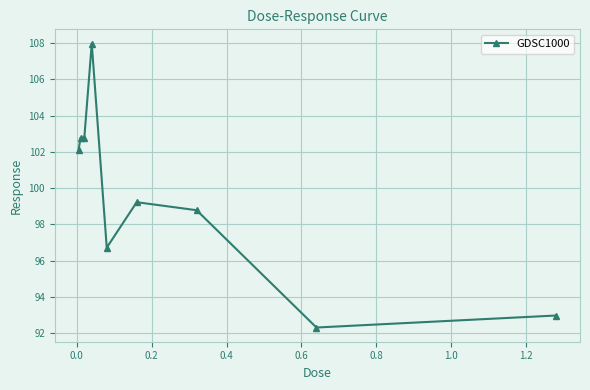

How many series are shown in this chart?

1